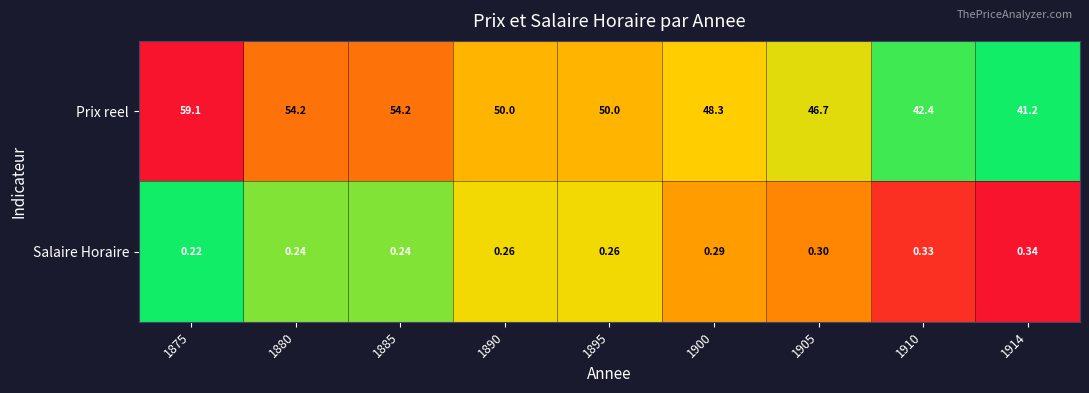

At 1875, list the series in order from largest to smallest.

Prix reel, Salaire Horaire